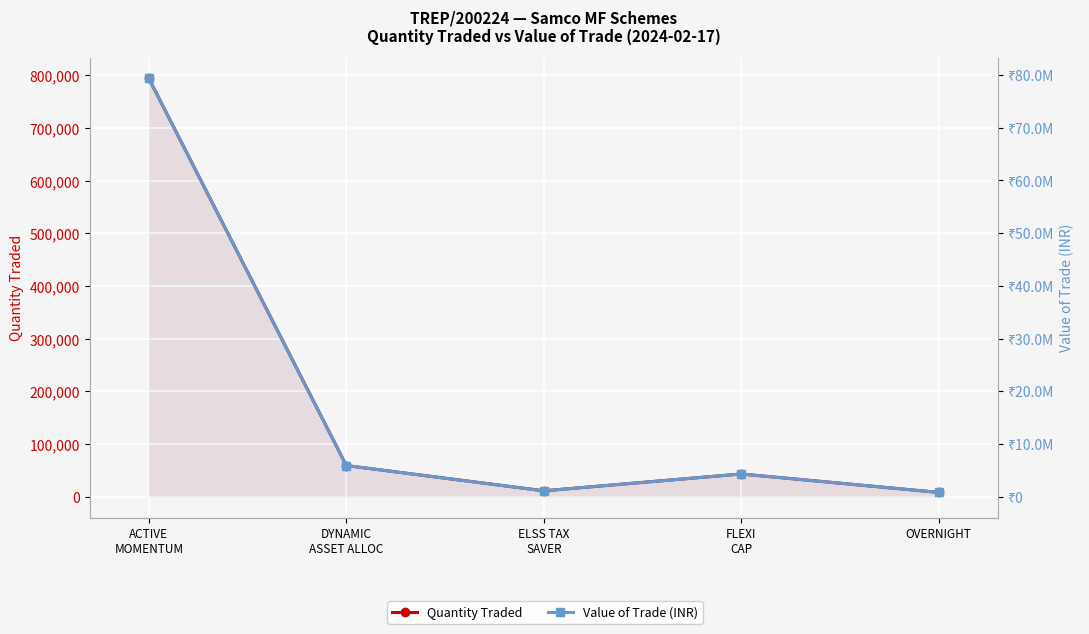

At how many categories does at least one series exceed 29119621?

1